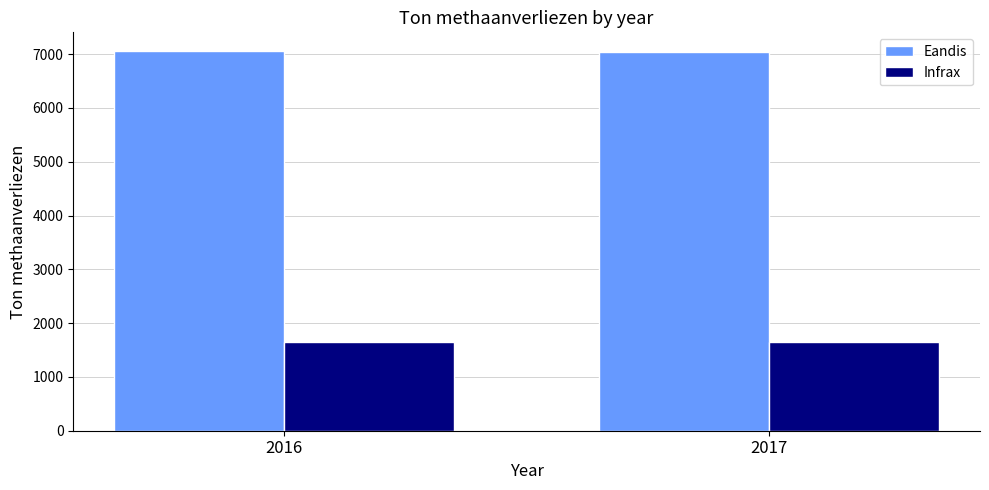

Which series has the largest total across all categories?

Eandis